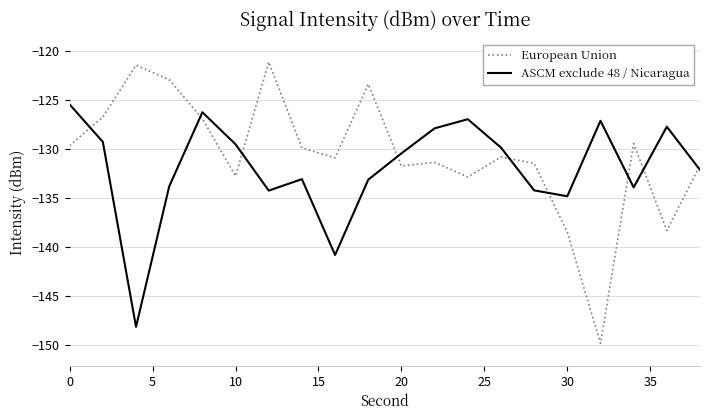

Which series has the widest spread of values?

European Union